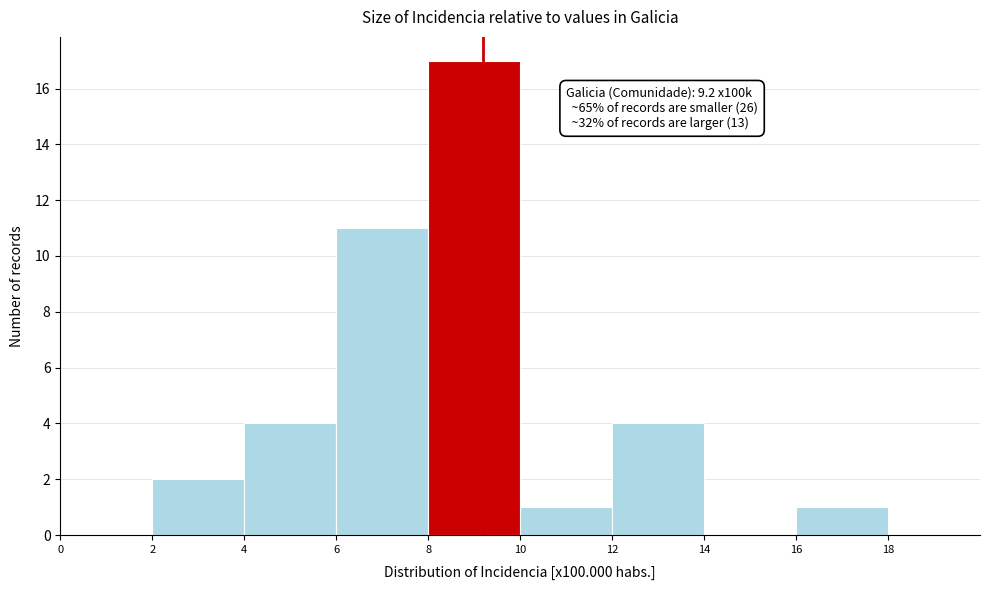

Which range on the x-axis has the tallest bar?

8 to 10